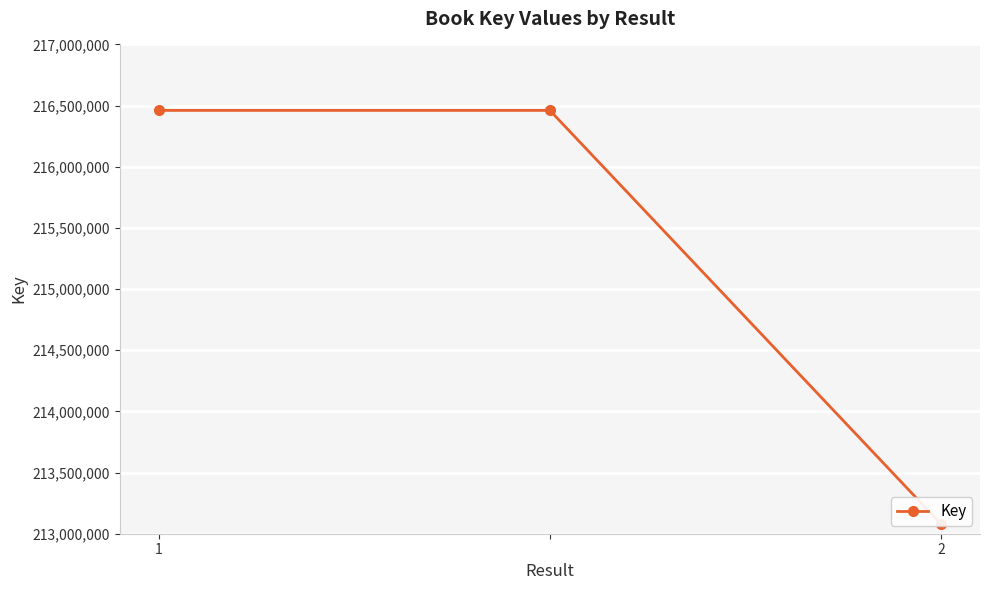

At which category does the chart reach its minimum across all series?

2